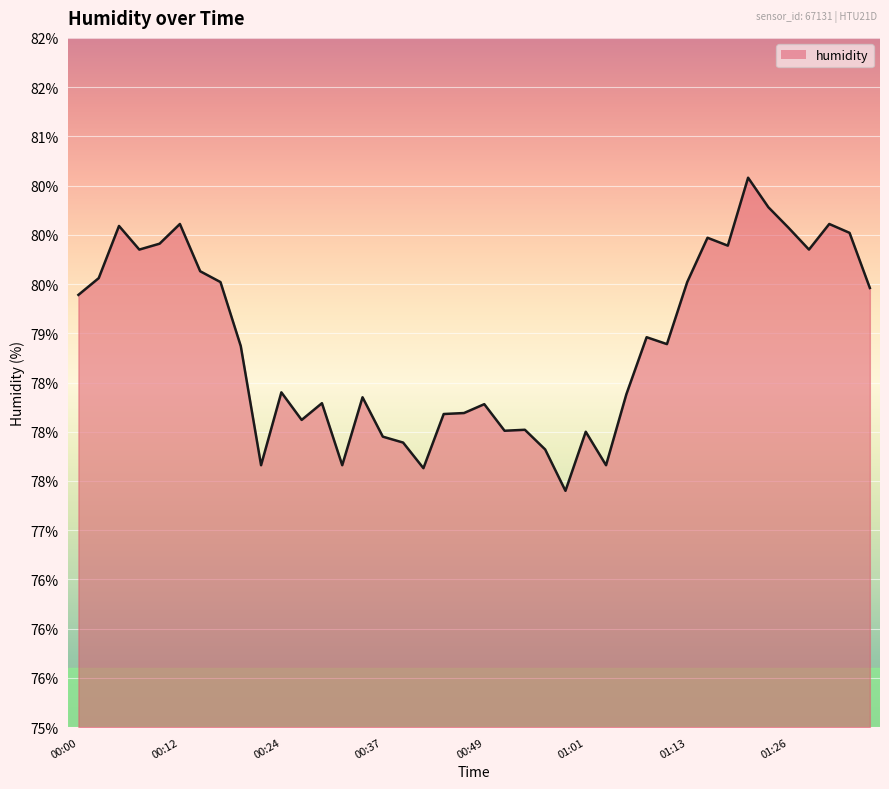

Rank the categories by value from highest to lowest.

01:21, 01:23, 00:12, 01:31, 00:05, 01:26, 01:33, 01:16, 00:10, 01:18, 00:07, 01:28, 00:15, 00:02, 00:17, 01:13, 01:36, 00:00, 01:08, 01:11, 00:19, 00:24, 01:06, 00:34, 00:29, 00:49, 00:46, 00:44, 00:27, 00:54, 00:51, 01:01, 00:37, 00:39, 00:56, 00:22, 00:32, 01:03, 00:41, 00:59